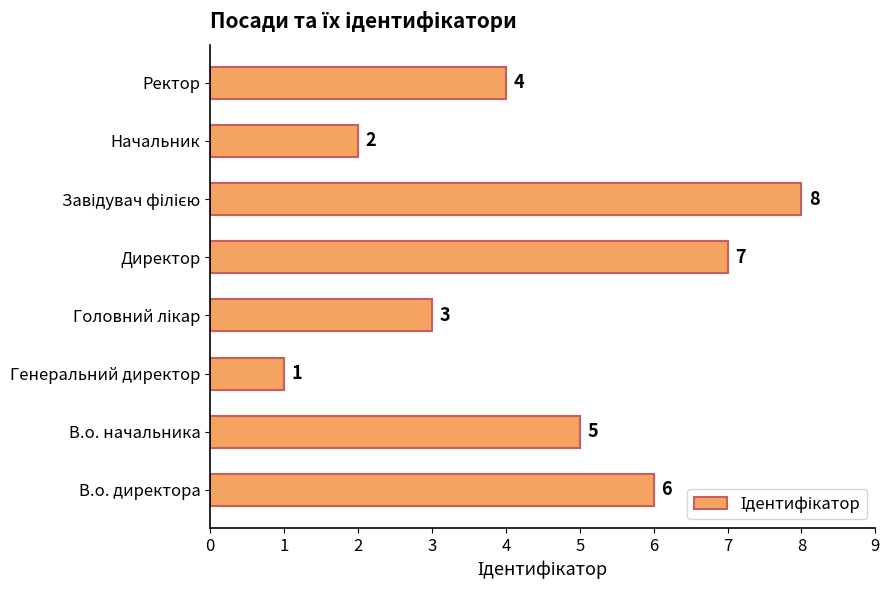

What is the maximum value shown in the chart?

8